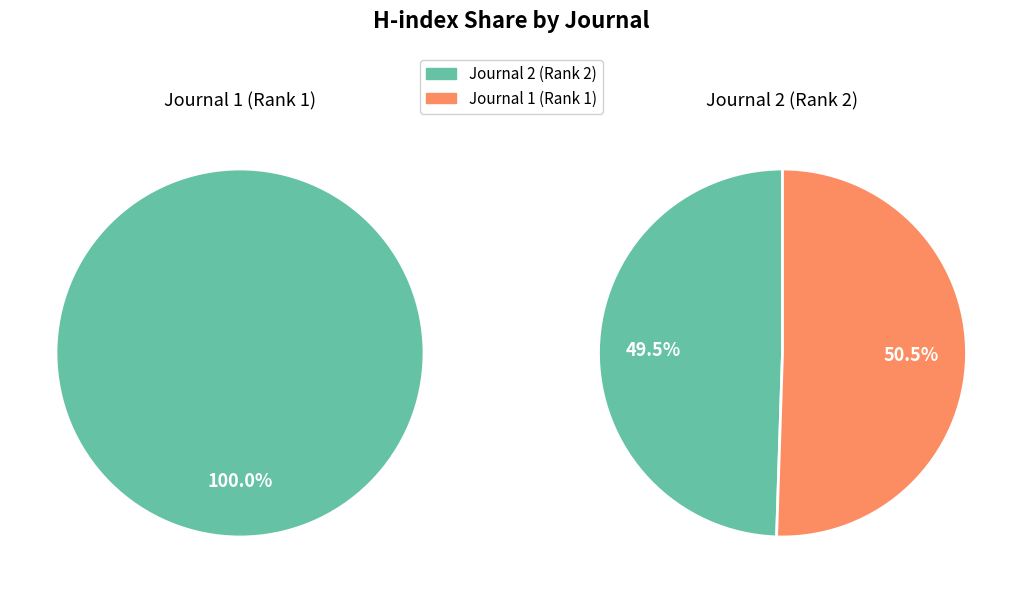

How many slices are in this pie chart?

2